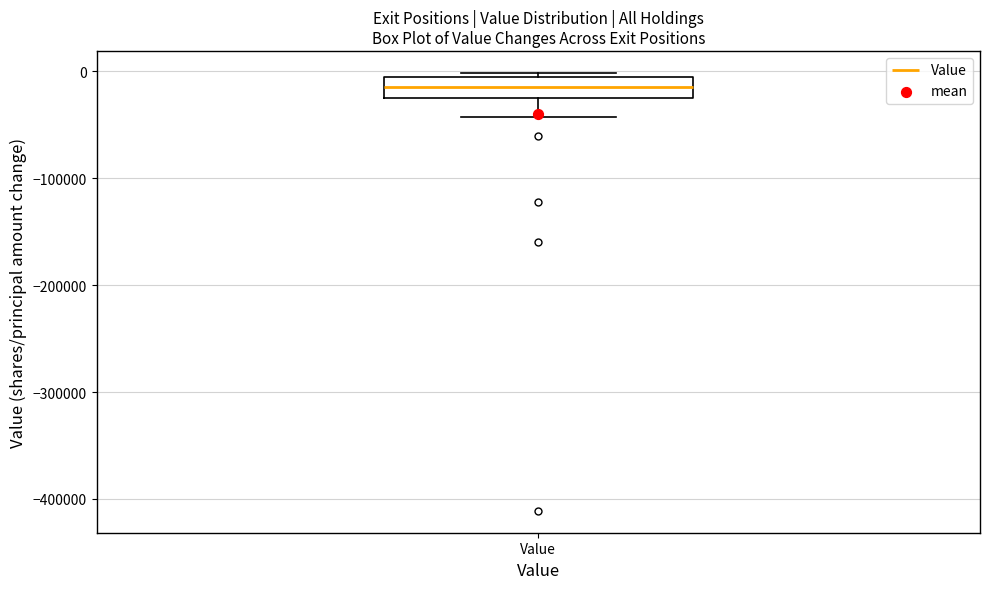

Where is the lower edge of the box for Value on the y-axis? The values are not printed on the chart, so give them approximately, as read against the axis.

-20000